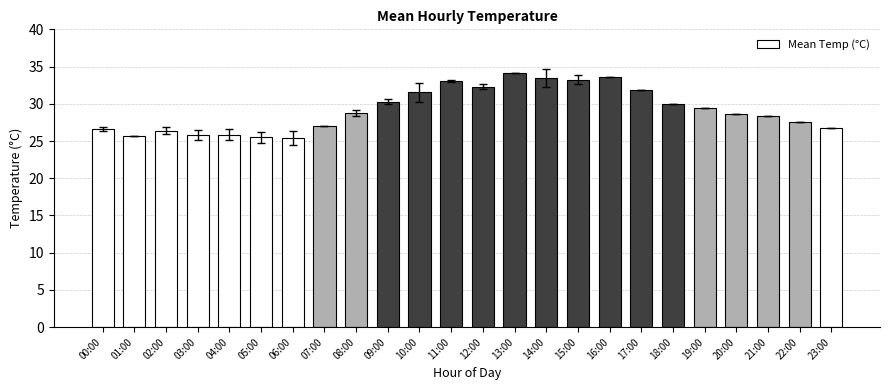

The chart shows a value of 31.5 at 10:00. True or false?

True